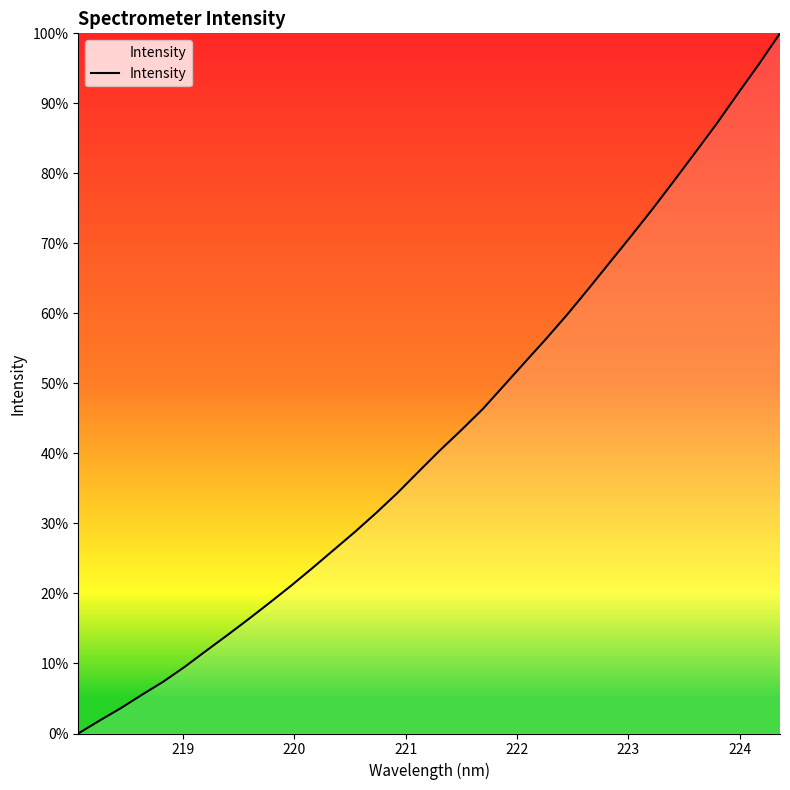

Does the chart have visible grid lines?

No